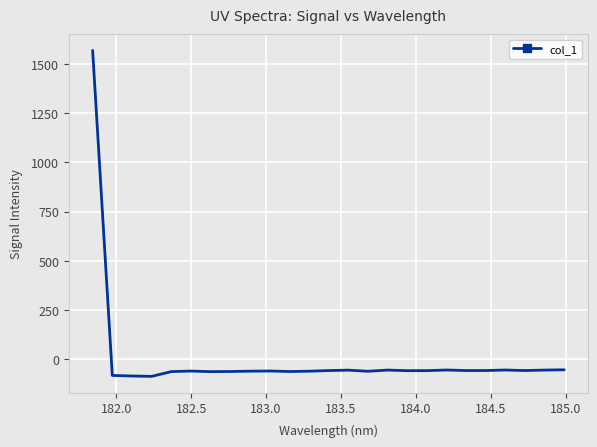

What is the smallest value displayed?

-87.2